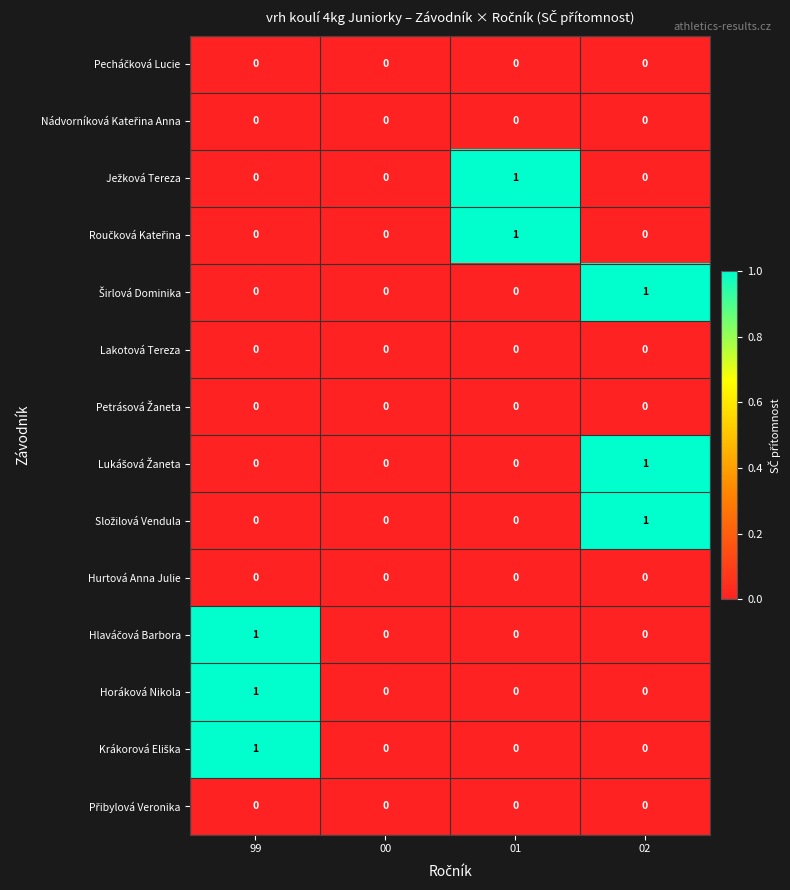

How many Horáková Nikola values are between 0 and 1?

4